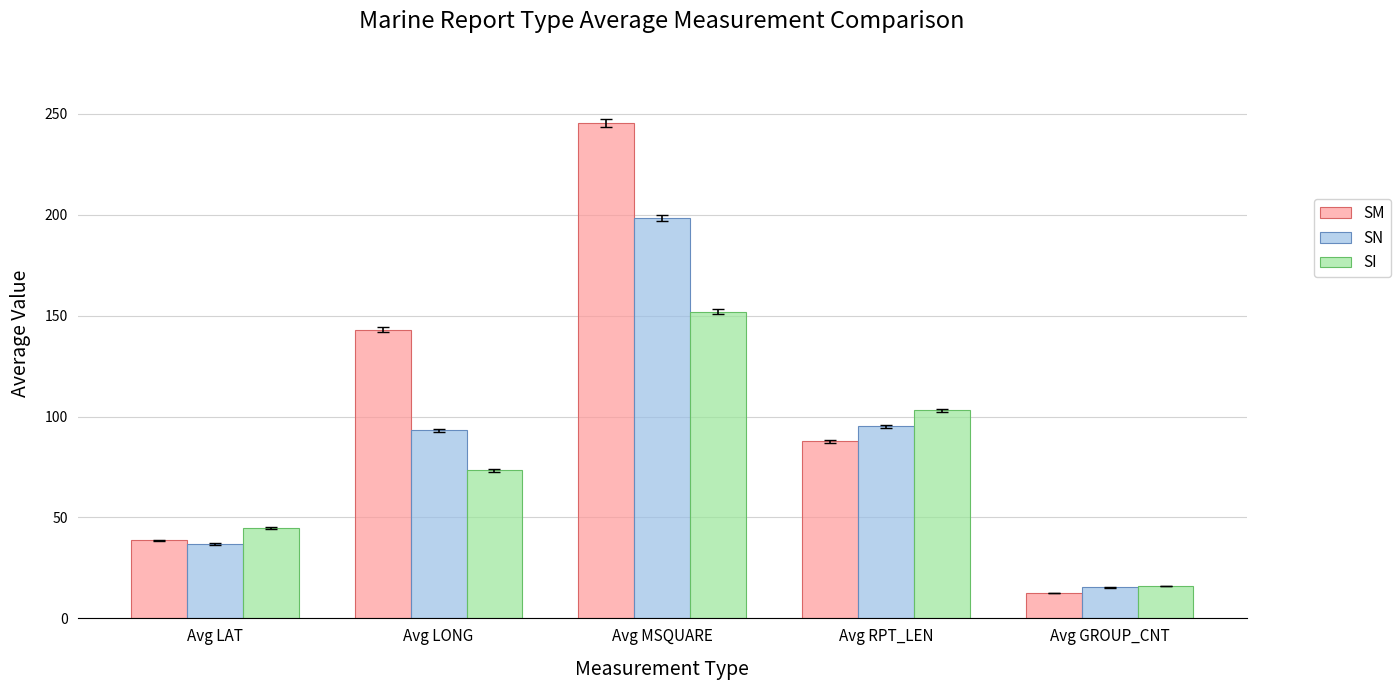

What is the label of the 5th bar from the left?

Avg GROUP_CNT